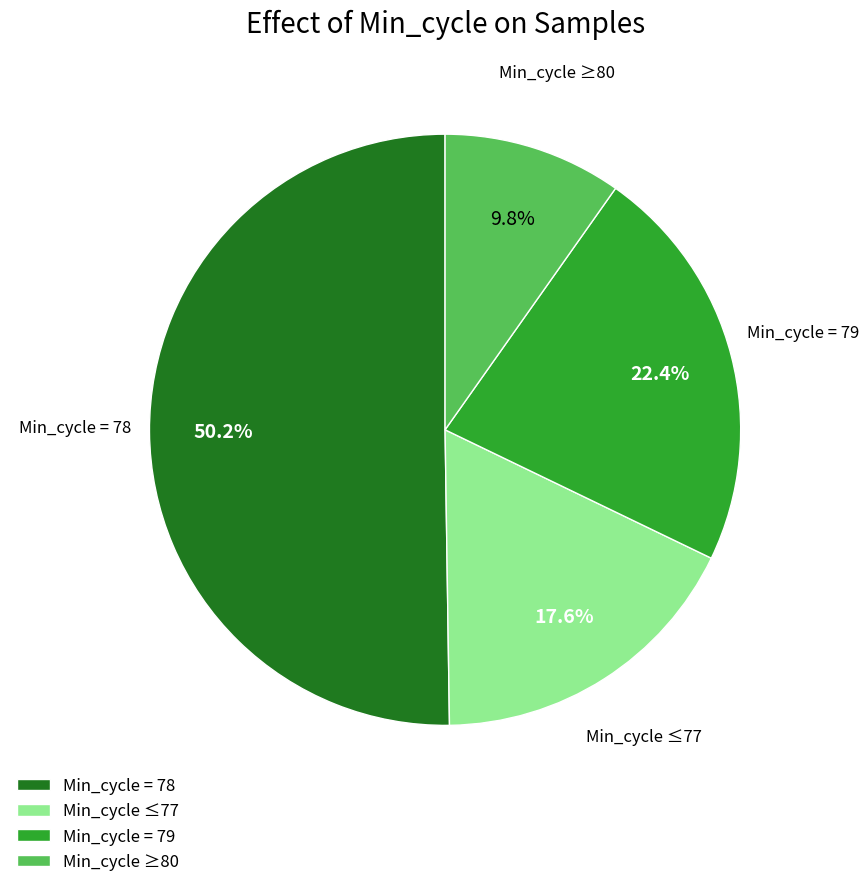

How many slices are in this pie chart?

4